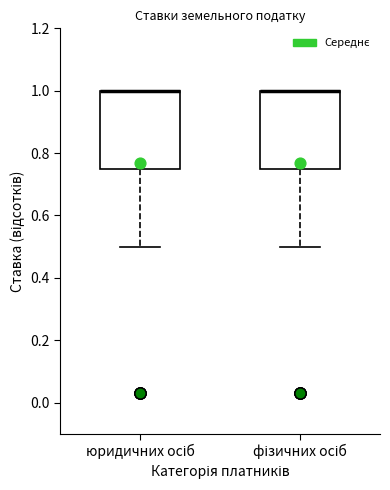

Reading left to right, transcribe this box plot: for each box, give where its median line is, the range the box spans, and where its two whiskers end, as read against the y-axis. The values are not printed on the chart, so give them approximately, as read against the axis.

юридичних осіб: median 1.00 (drawn on the box's upper edge), box 0.76 to 1.00, whiskers 0.50 to 1.00
фізичних осіб: median 1.00 (drawn on the box's upper edge), box 0.76 to 1.00, whiskers 0.50 to 1.00